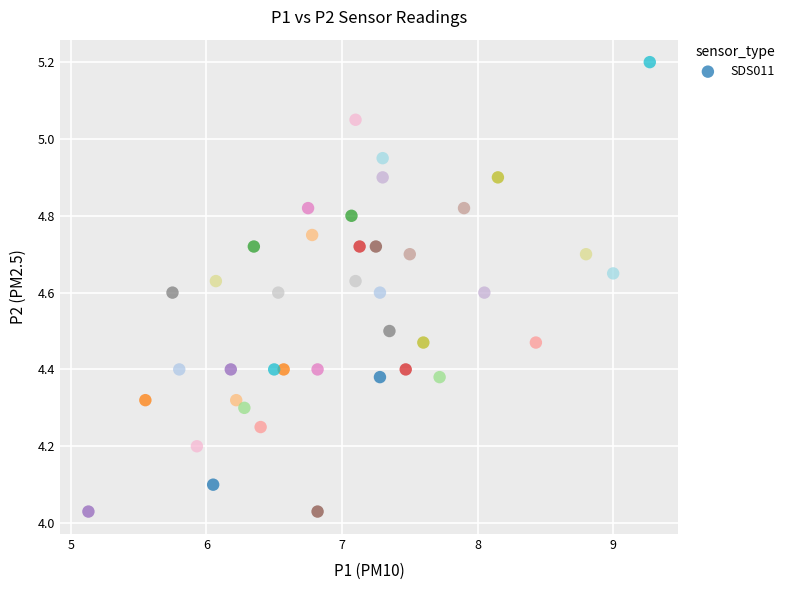

What is the range of Y values (max minus min)?

1.2